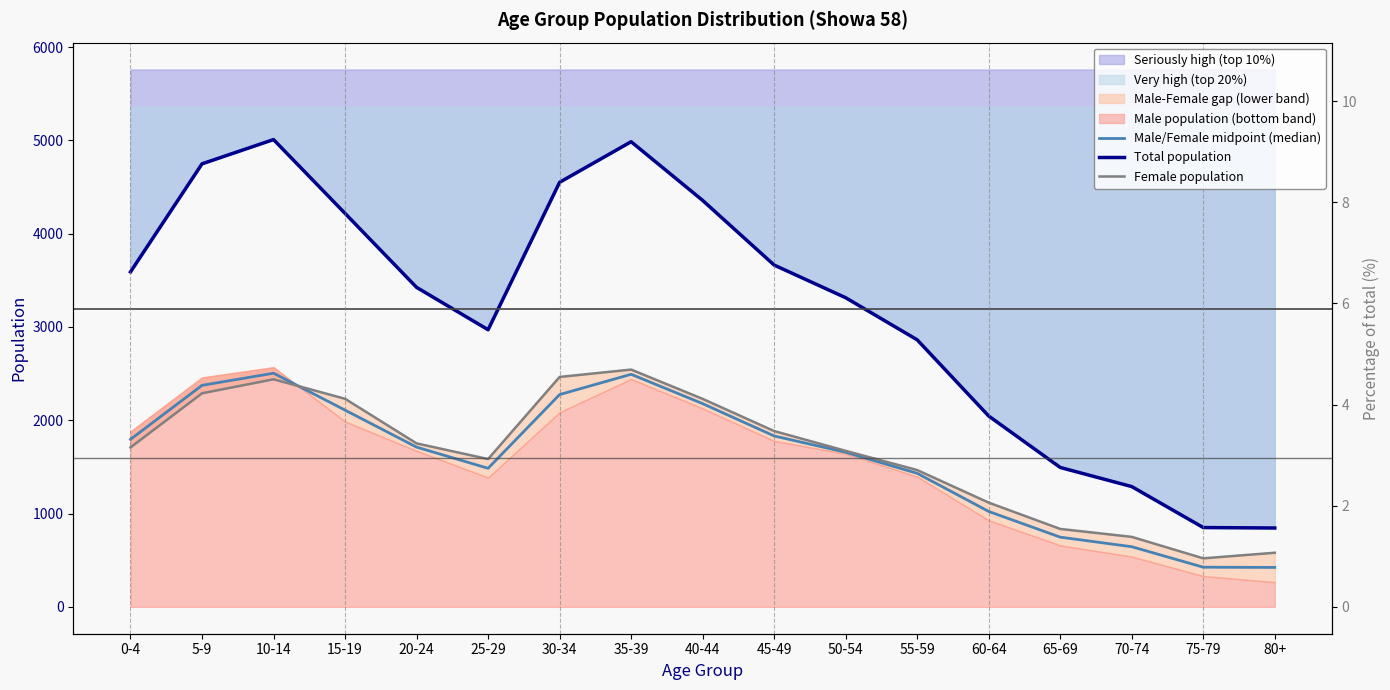

In Male/Female midpoint (median), how many points are lower than both neighbors (excluding endpoints)?

1